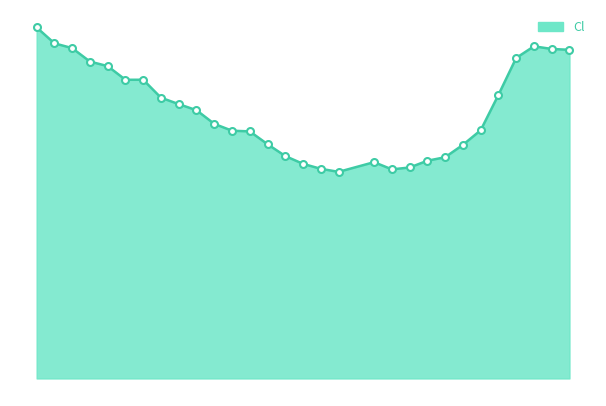

Reading left to right, what are all the values shown in this chart?

0.8	0.8	0.7	0.7	0.7	0.7	0.7	0.6	0.6	0.6	0.6	0.6	0.6	0.5	0.5	0.5	0.5	0.5	0.5	0.5	0.5	0.5	0.5	0.5	0.6	0.6	0.7	0.7	0.7	0.7